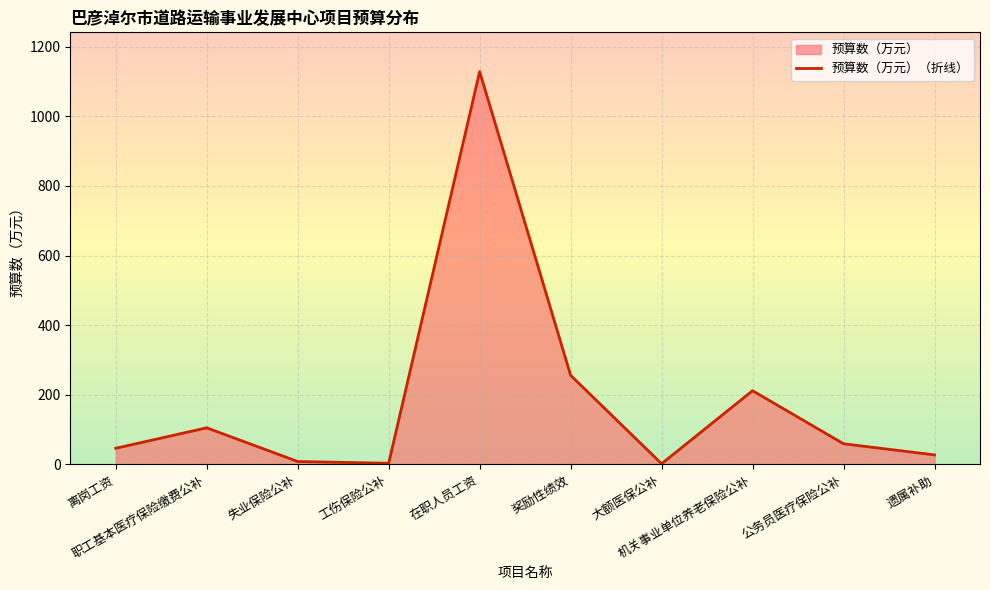

What is the label of the 8th point from the right?

失业保险公补